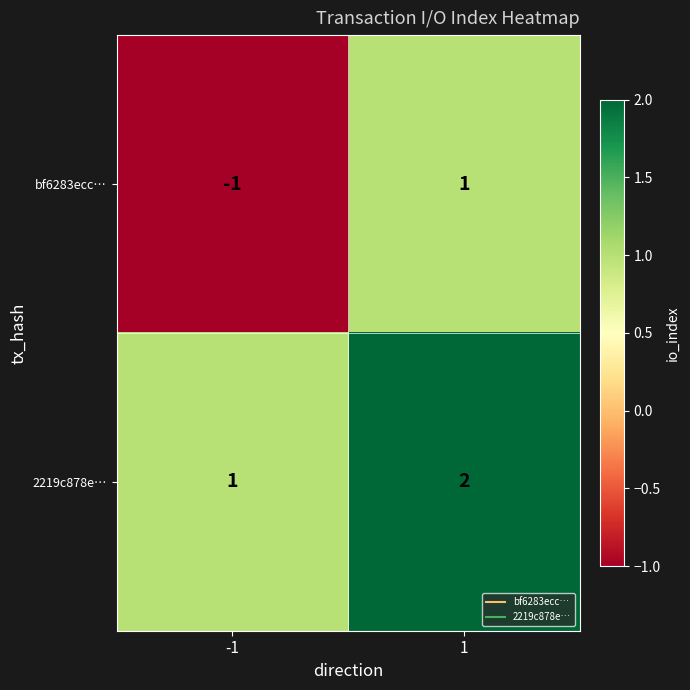

The 2219c878e… series shows 0 at 1. True or false?

False